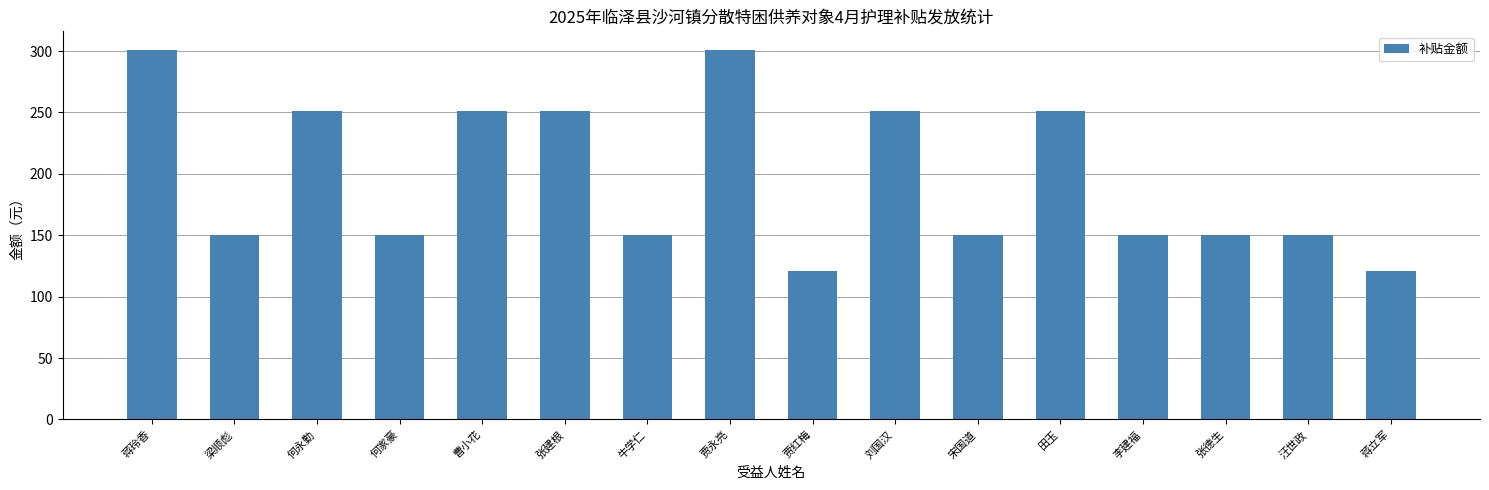

Between 贾红梅 and 梁顺彪, which is larger?

梁顺彪